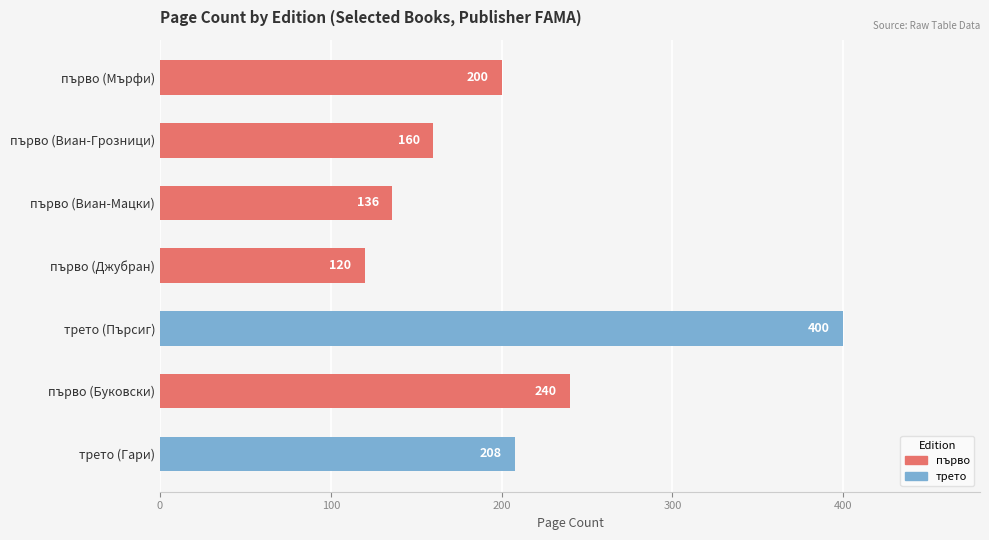

What is the change in value from първо (Виан-Мацки) to трето (Гари)?

+72